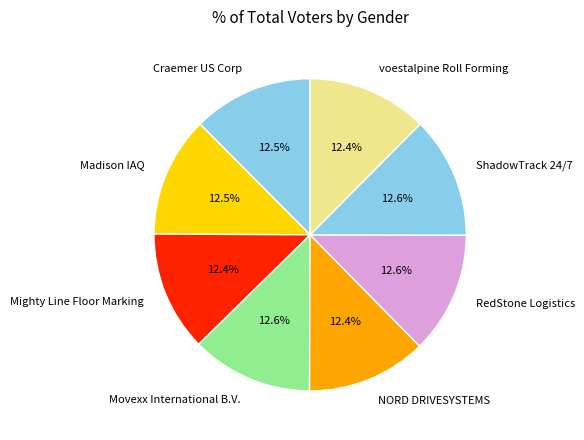

Is the sum of RedStone Logistics and Movexx International B.V. greater than half?

No